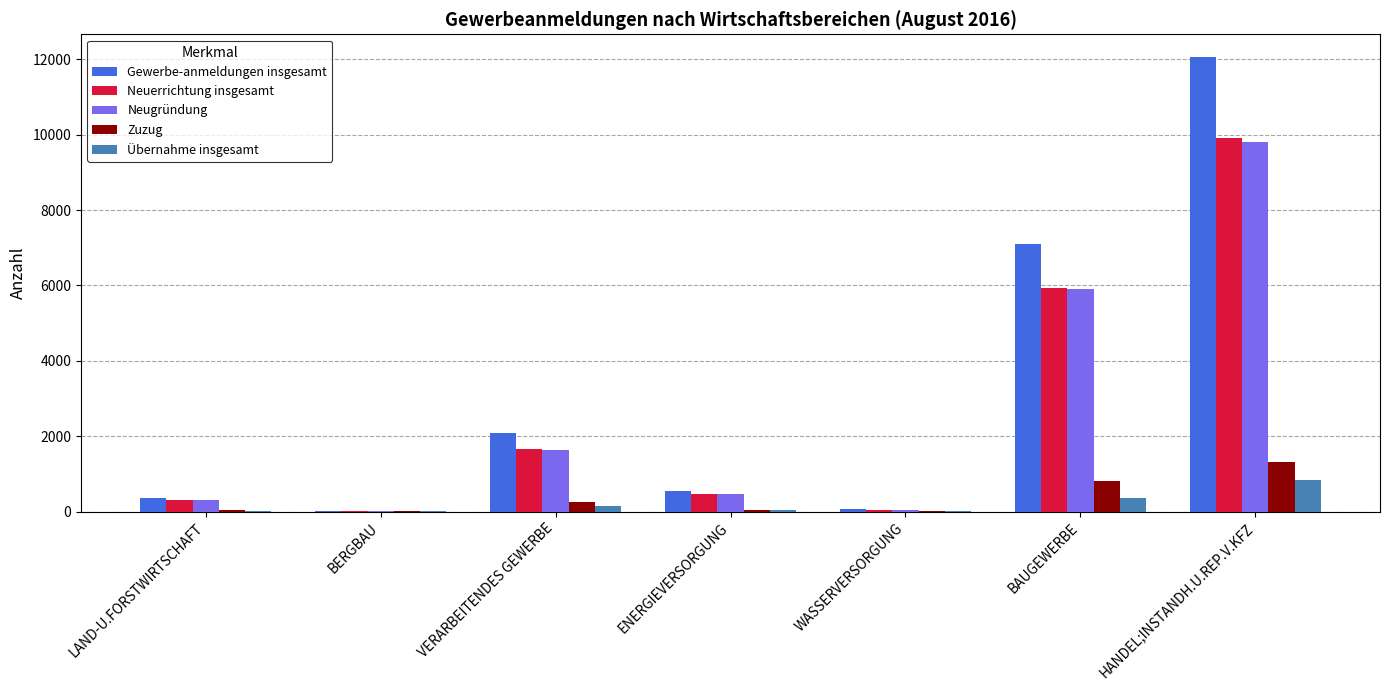

The value of Neugründung at VERARBEITENDES GEWERBE is 1639. True or false?

True